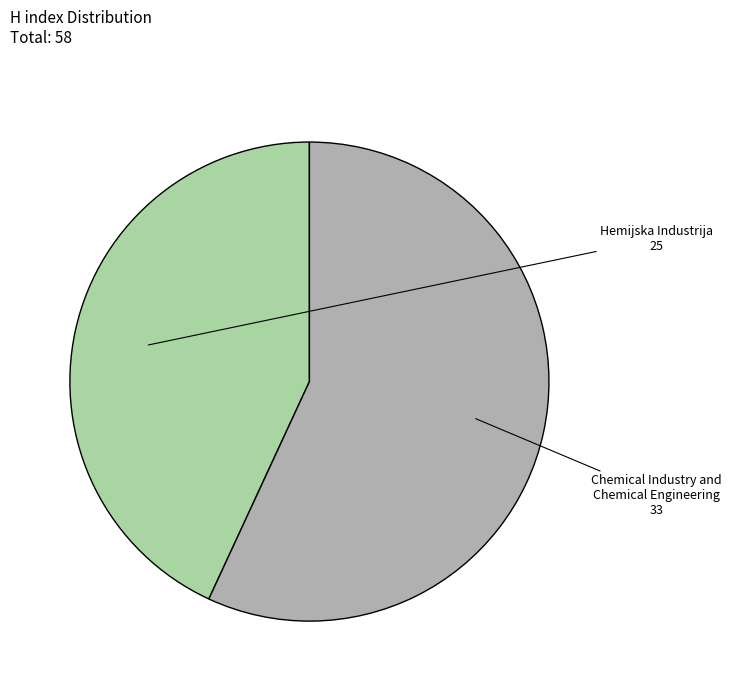

Is there any slice that represents more than half of the pie?

Yes